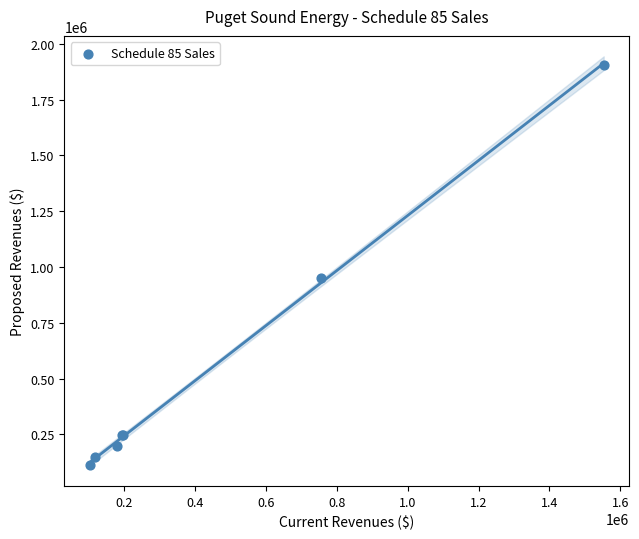

What Y value in the scatter plot is closest to 1007874?

952278.9